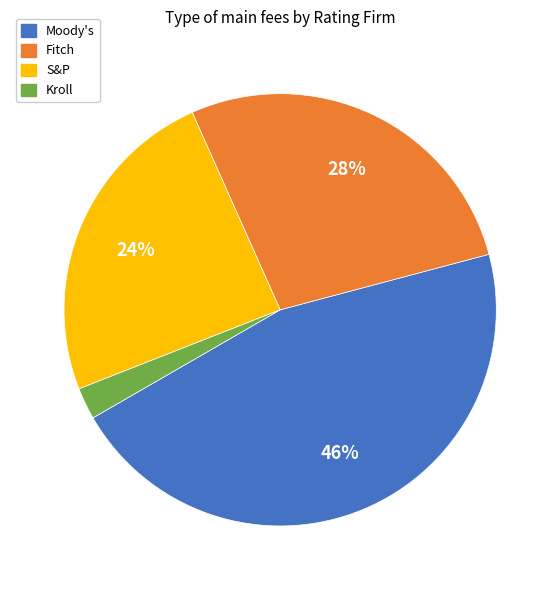

Do Moody's and S&P together represent more than half of the pie?

Yes